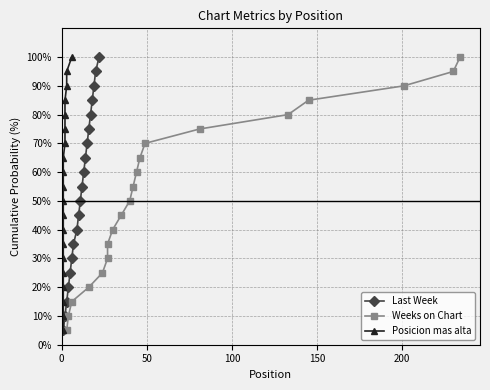

What is the value of the Last Week point at the 20th from the left?

100.0